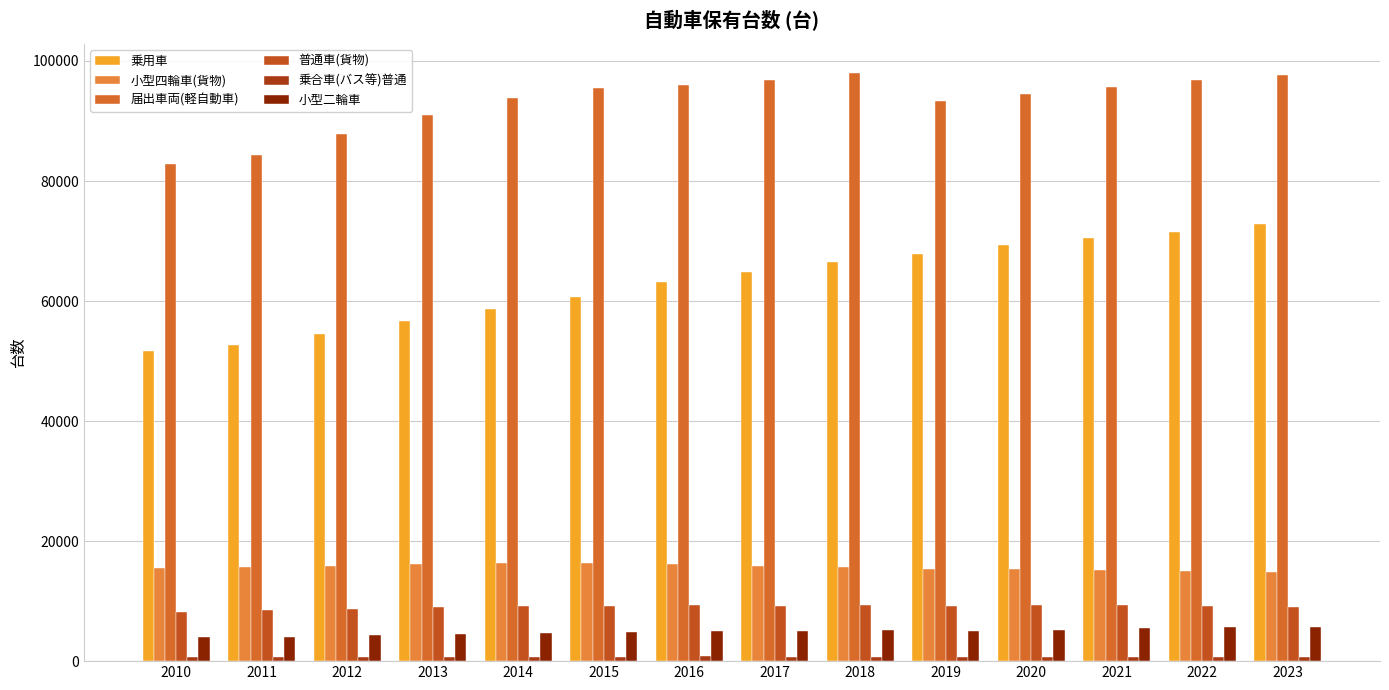

How many bars are there in total?

84